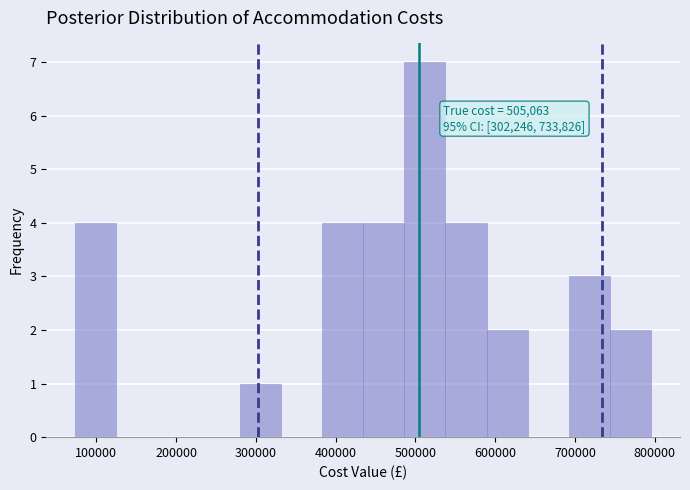

Which range on the x-axis has the tallest bar?

490000 to 540000